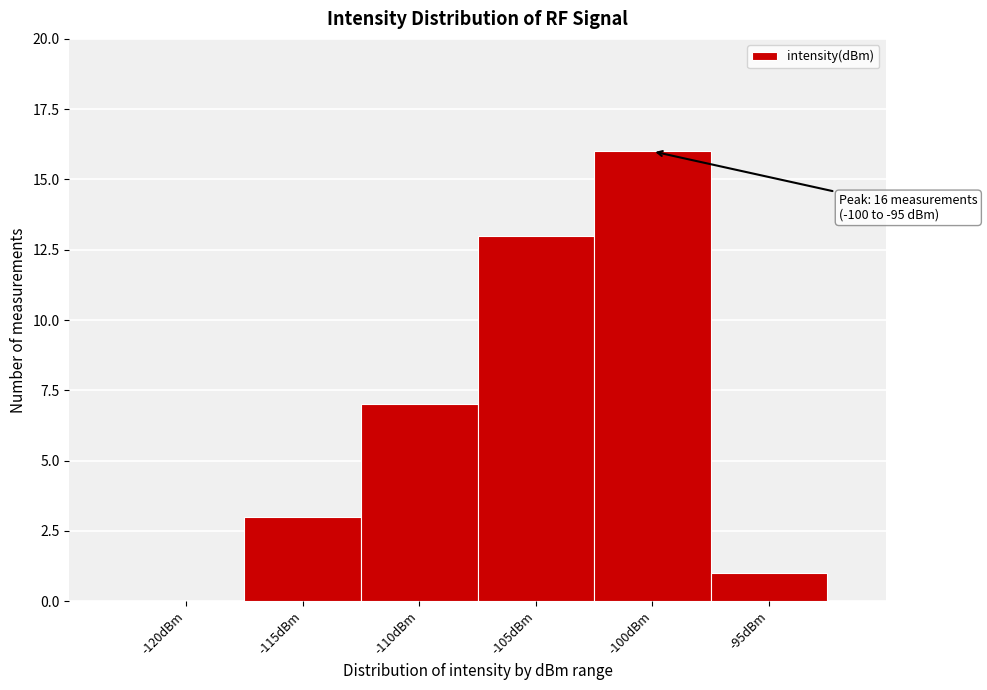

Reading left to right, what are all the values shown in this chart?

-120dBm=0	-115dBm=3	-110dBm=7	-105dBm=13	-100dBm=16	-95dBm=1